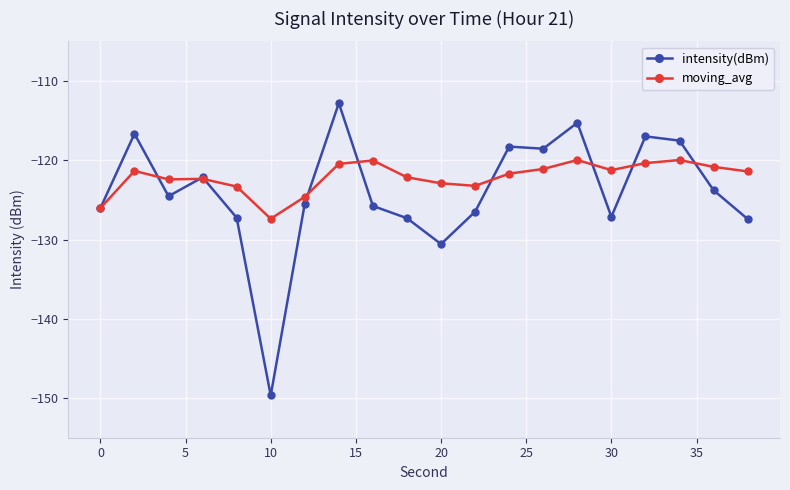

List the series in order of their peak value, highest first.

intensity(dBm), moving_avg